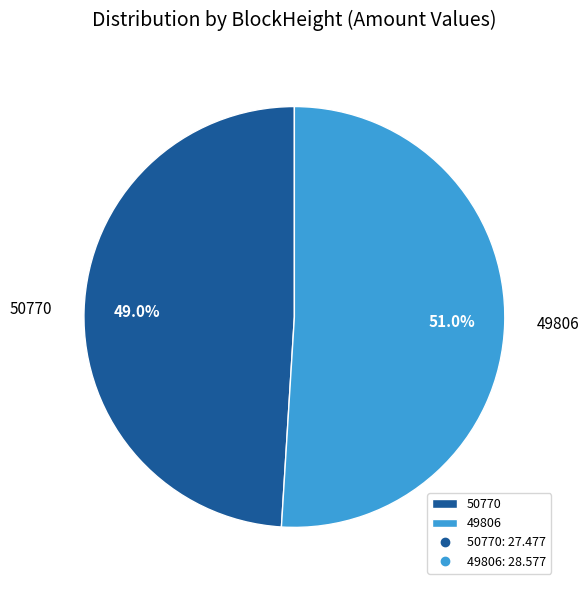

True or false: 49806 accounts for 99% of the total.

False